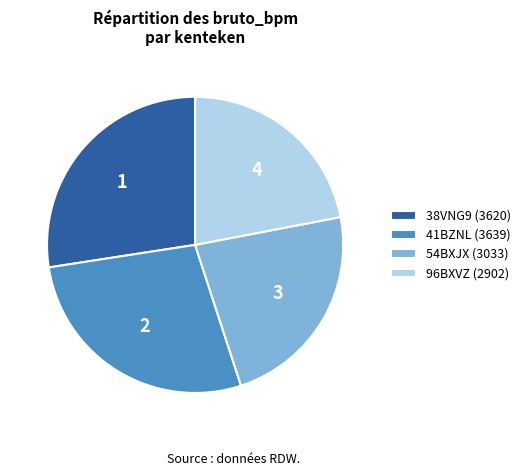

Is there a majority slice in this chart?

No